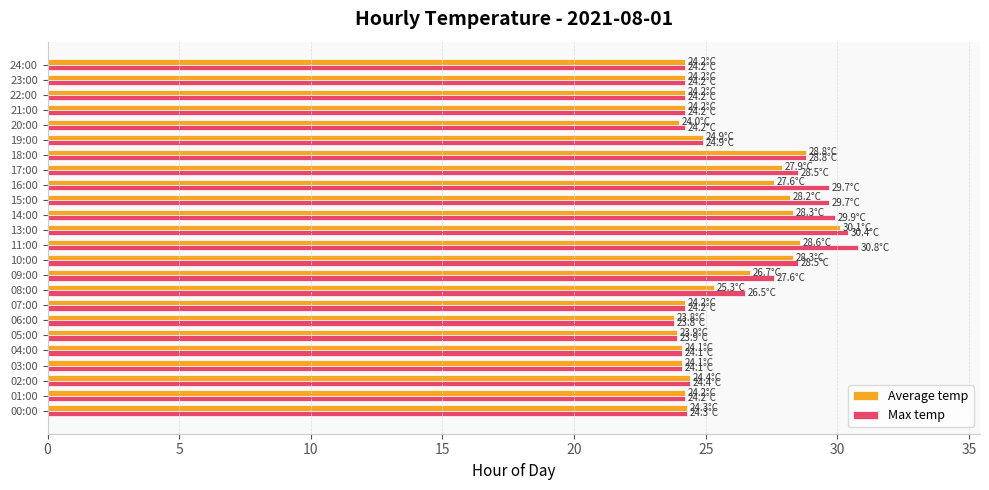

What is the difference between the second highest and second lowest values in the Average temp series?

4.9